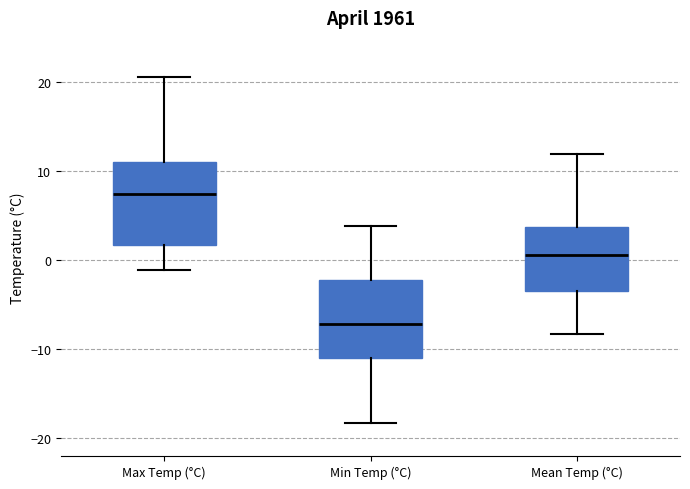

Reading left to right, transcribe this box plot: for each box, give where its median line is, the range the box spans, and where its two whiskers end, as read against the y-axis. The values are not printed on the chart, so give them approximately, as read against the axis.

Max Temp (°C): median 8, box 2 to 11, whiskers -1 to 21
Min Temp (°C): median -7, box -11 to -2, whiskers -18 to 4
Mean Temp (°C): median 1, box -3 to 4, whiskers -8 to 12